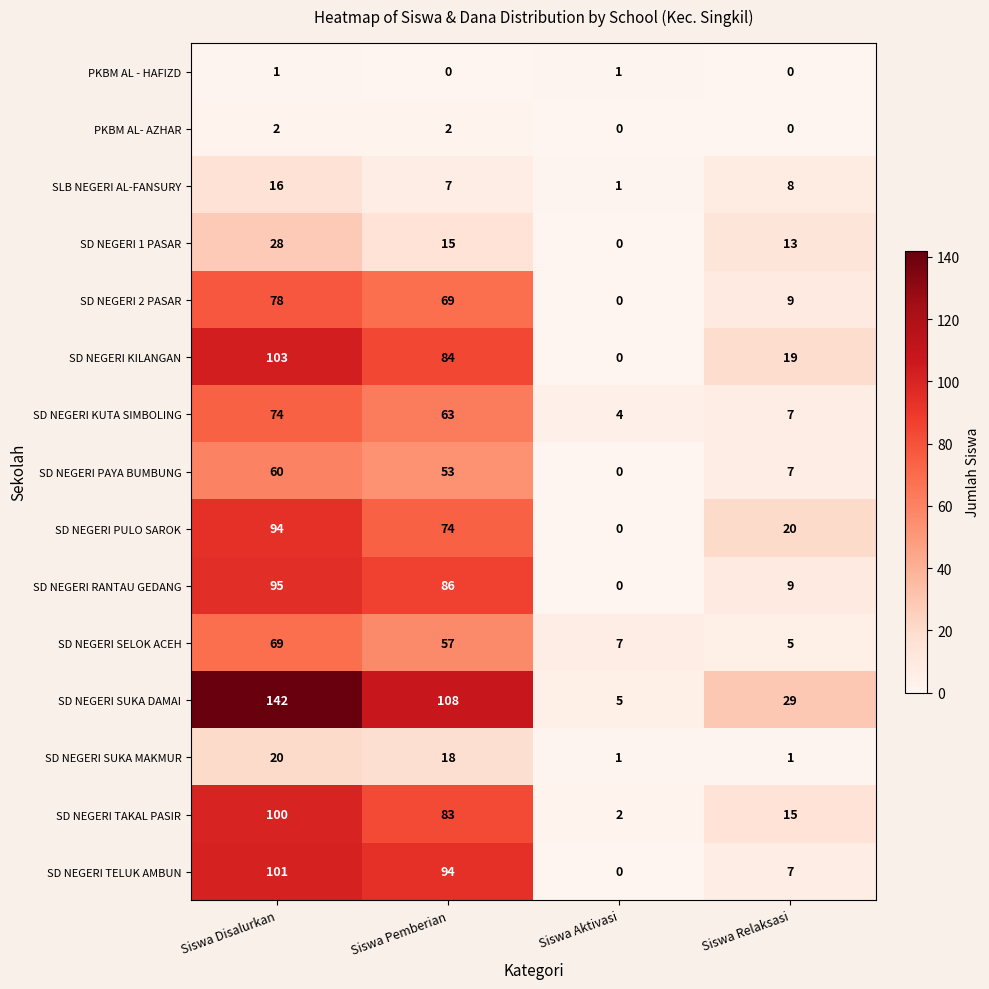

What is the spread (max minus min) of values at Siswa Aktivasi?

7